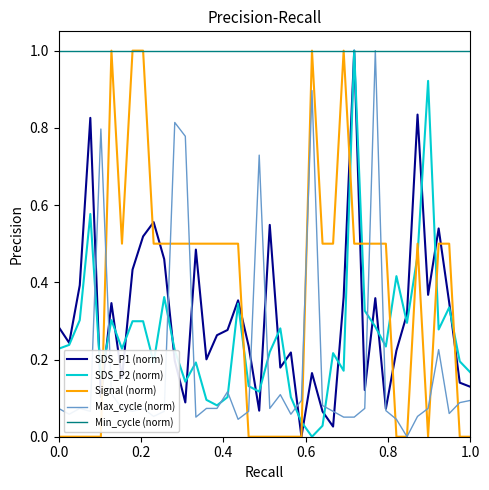

Does the chart have visible grid lines?

No